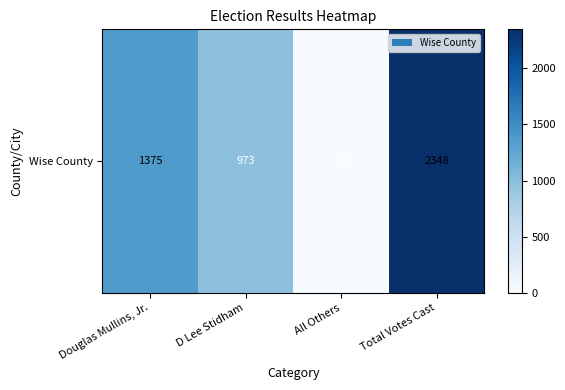

How many values are between 973 and 2348?

3